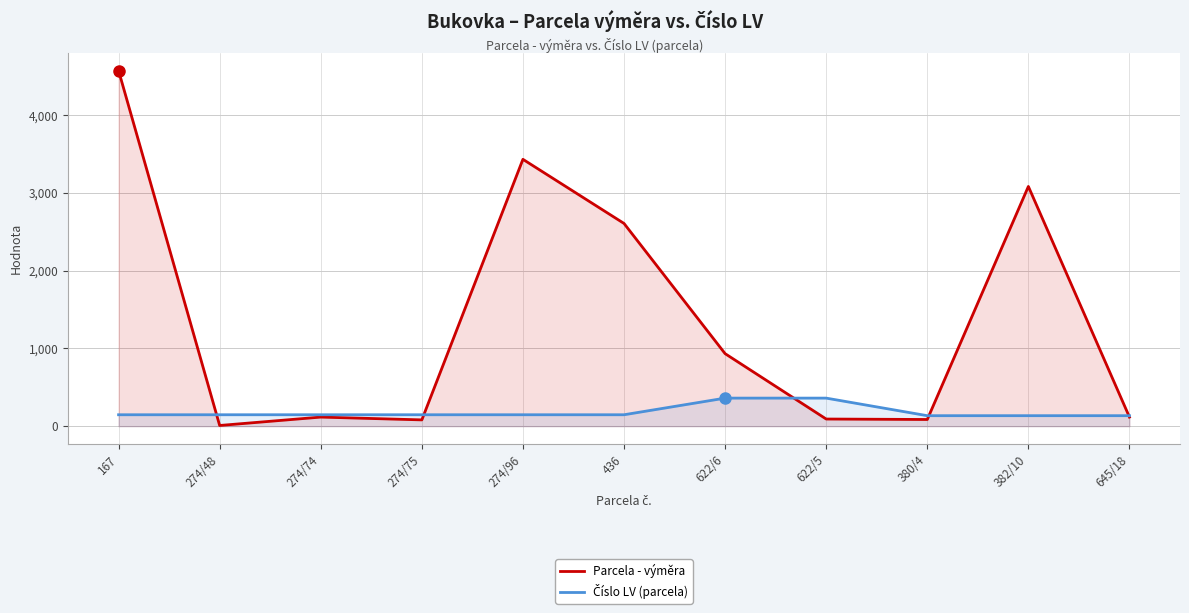

The value of Číslo LV (parcela) at 274/96 is 56. True or false?

False